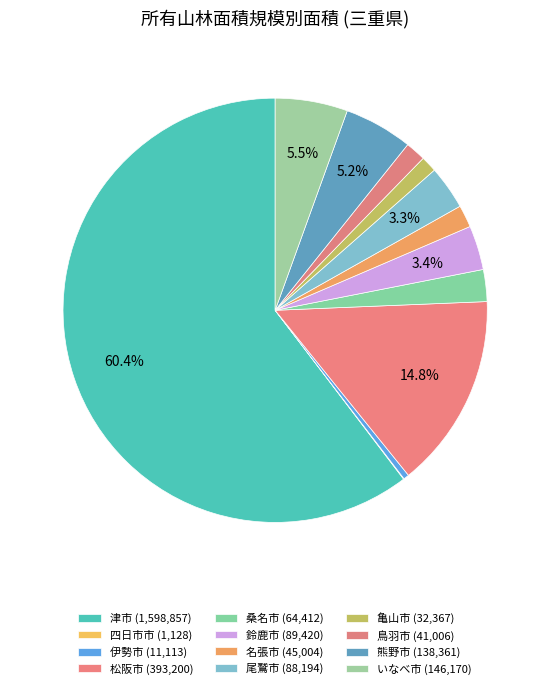

Does 津市 represent more than half of the total?

Yes